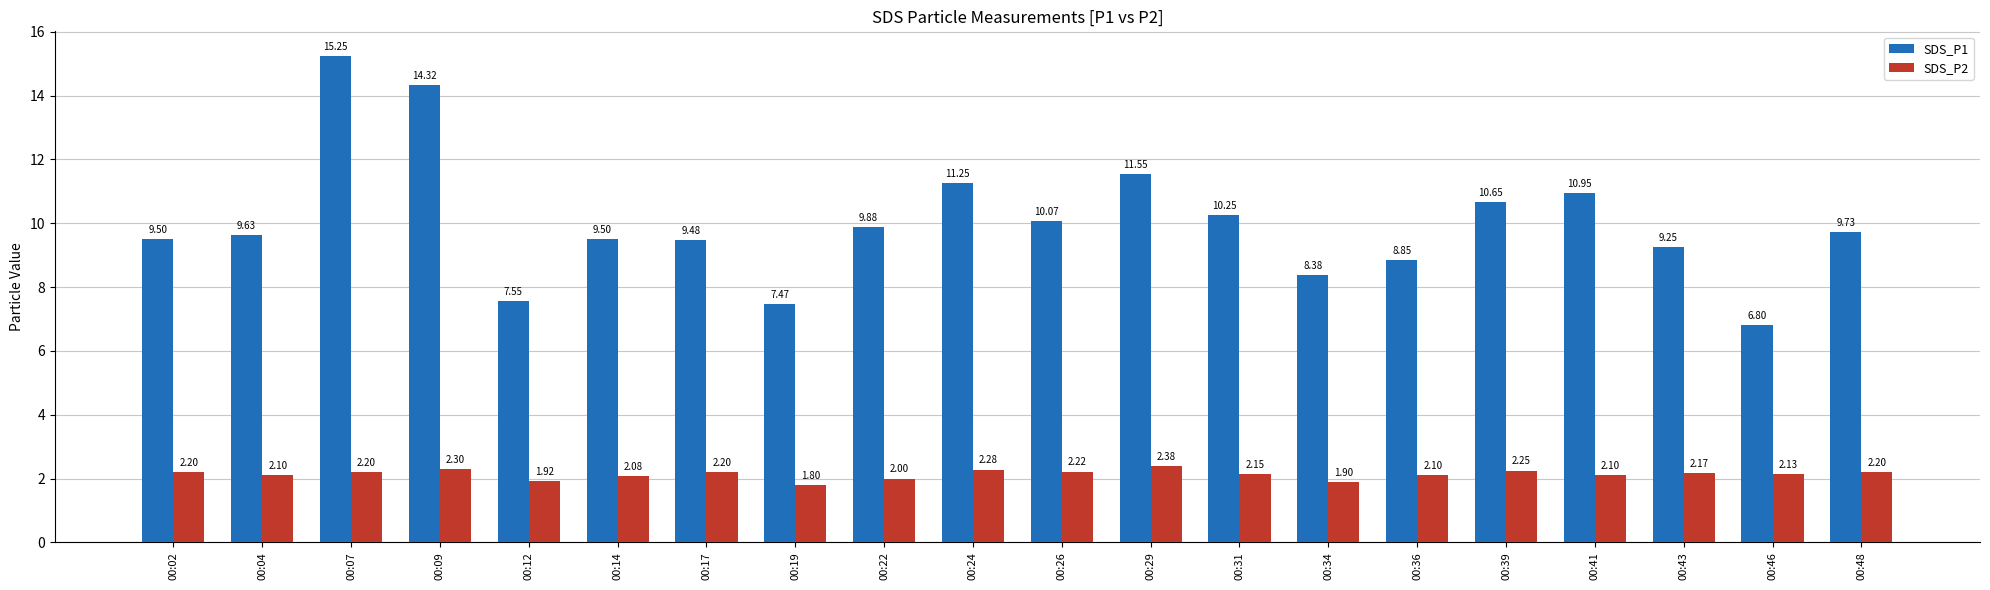

What is the average value of the SDS_P1 series?

10.0